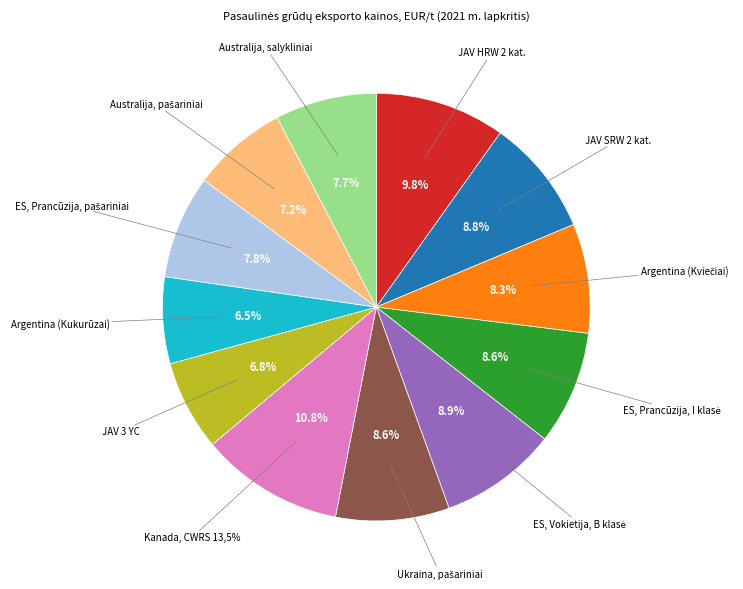

What percentage is the Ukraina, pašariniai slice, to the nearest percent?

9%